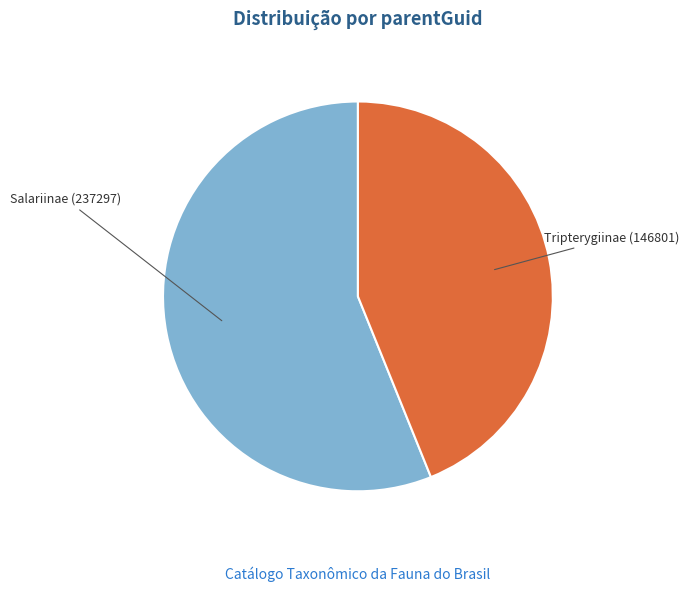

Approximately how many times larger is the value at Salariinae (237297) compared to Tripterygiinae (146801)?

1.3